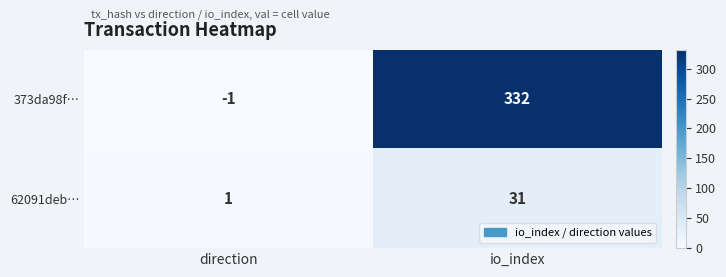

Which series has the largest total across all categories?

373da98f…